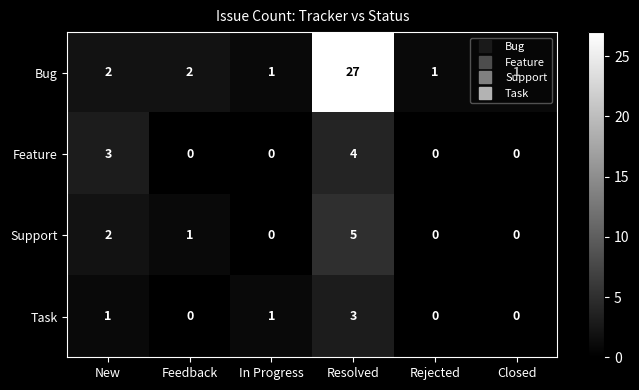

Between In Progress and Resolved, which series saw the biggest shift?

Bug